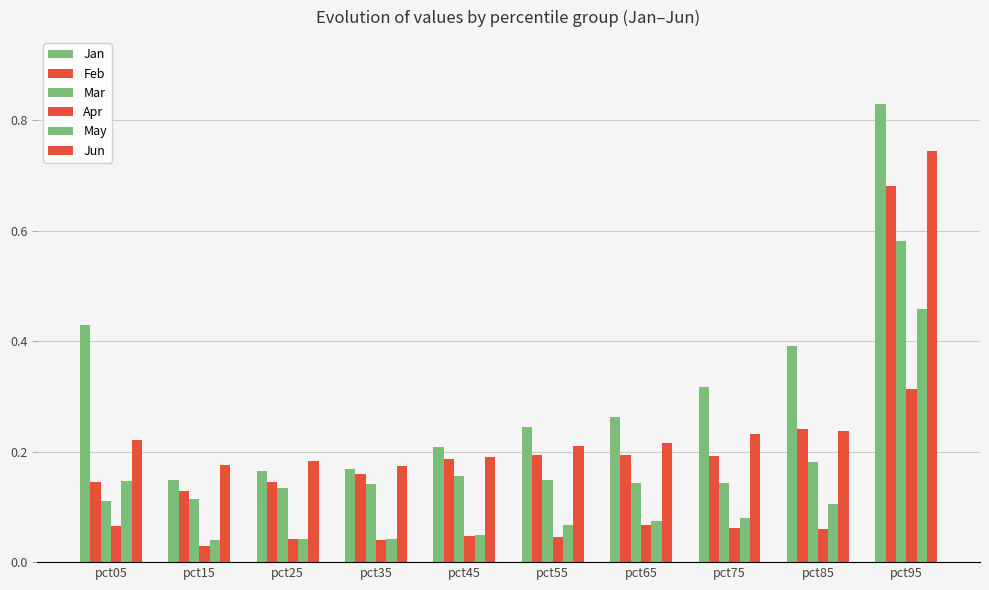

Which series has the widest spread of values?

Jan